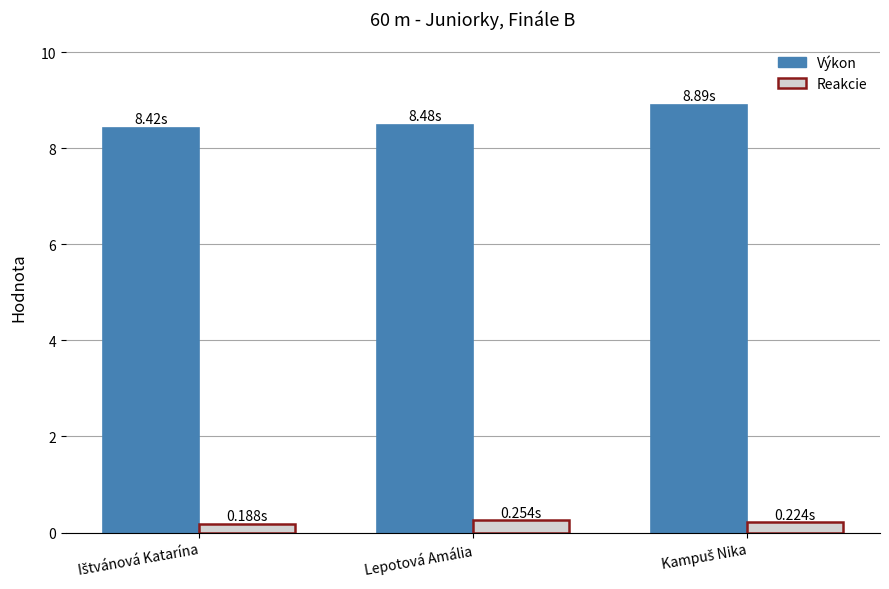

What are all the series names shown in the legend?

Výkon, Reakcie